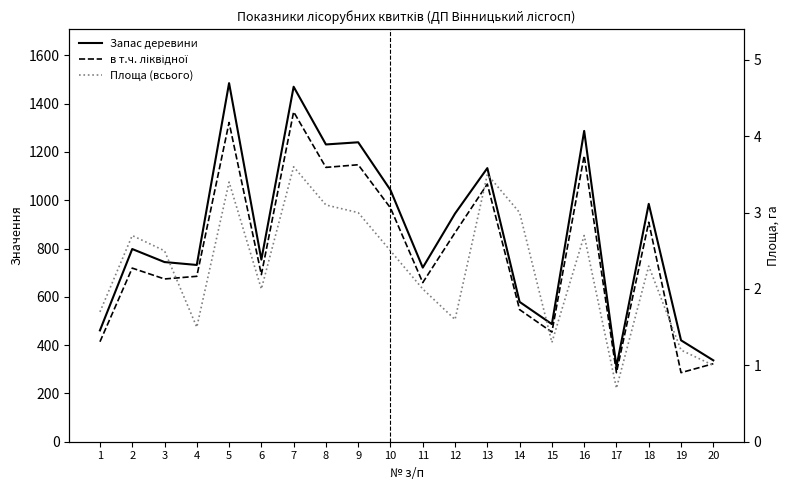

Which series has the largest range (max minus min)?

Запас деревини